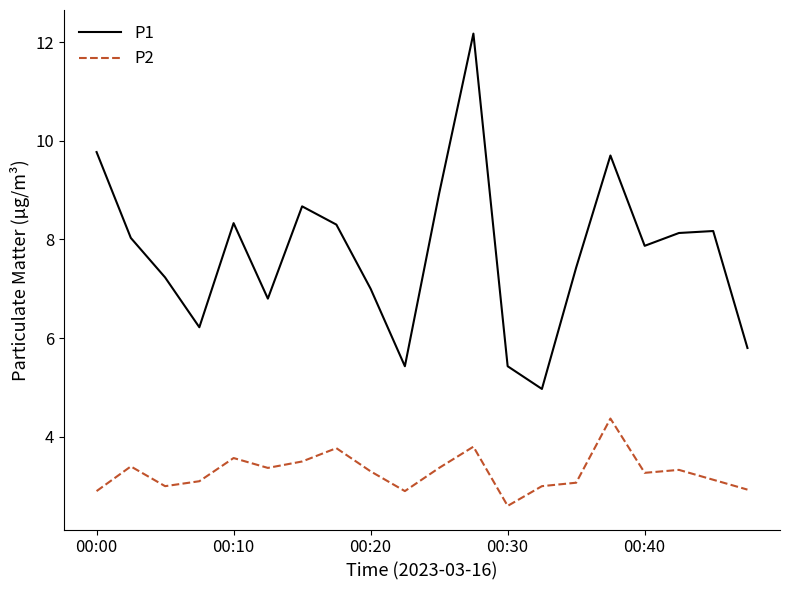

Which series has the largest total across all categories?

P1